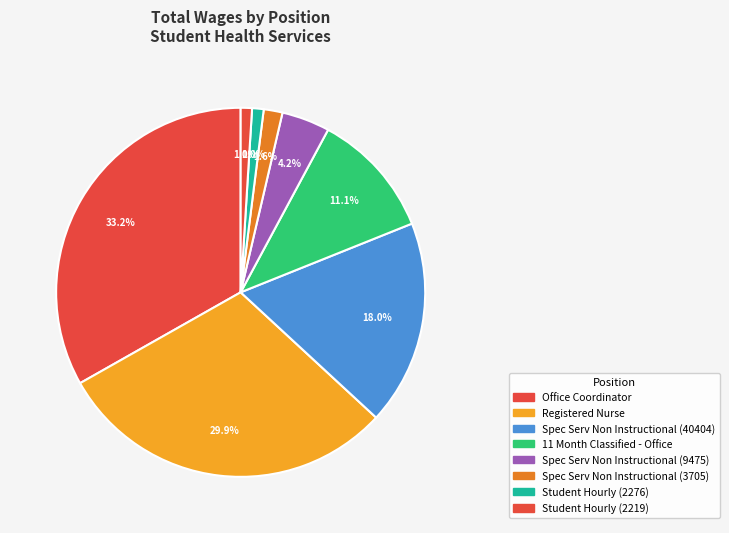

Is it true that Student Hourly (2276) is 11% of the pie?

False